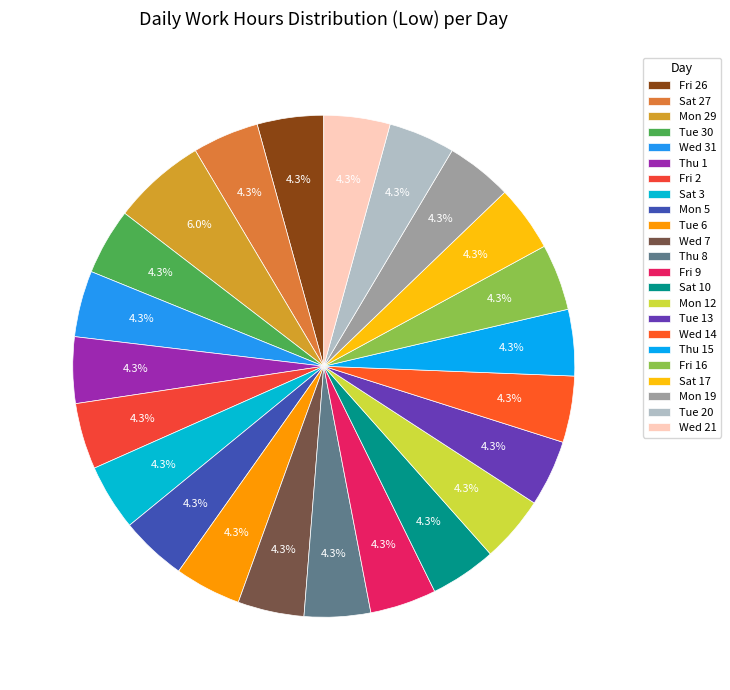

Which category has the smallest portion of the pie?

Sat 17